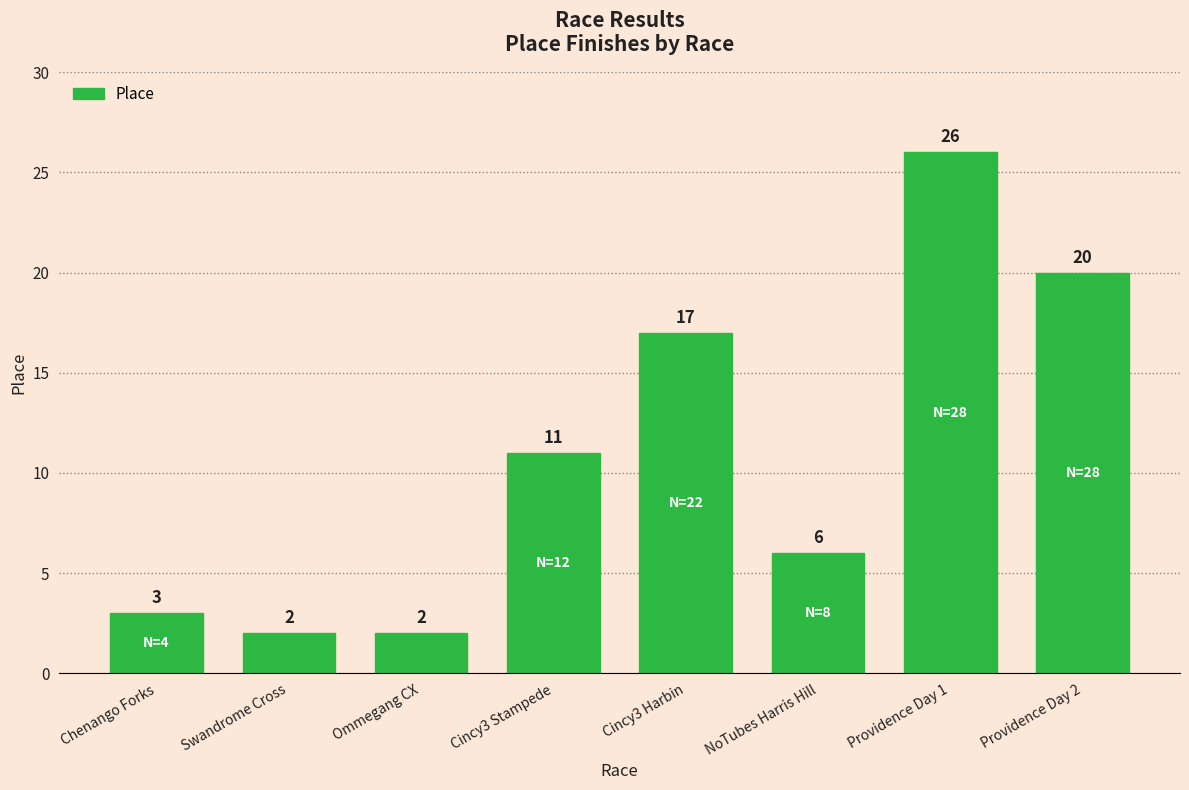

Reading left to right, extract all data points from this chart.

3	2	2	11	17	6	26	20